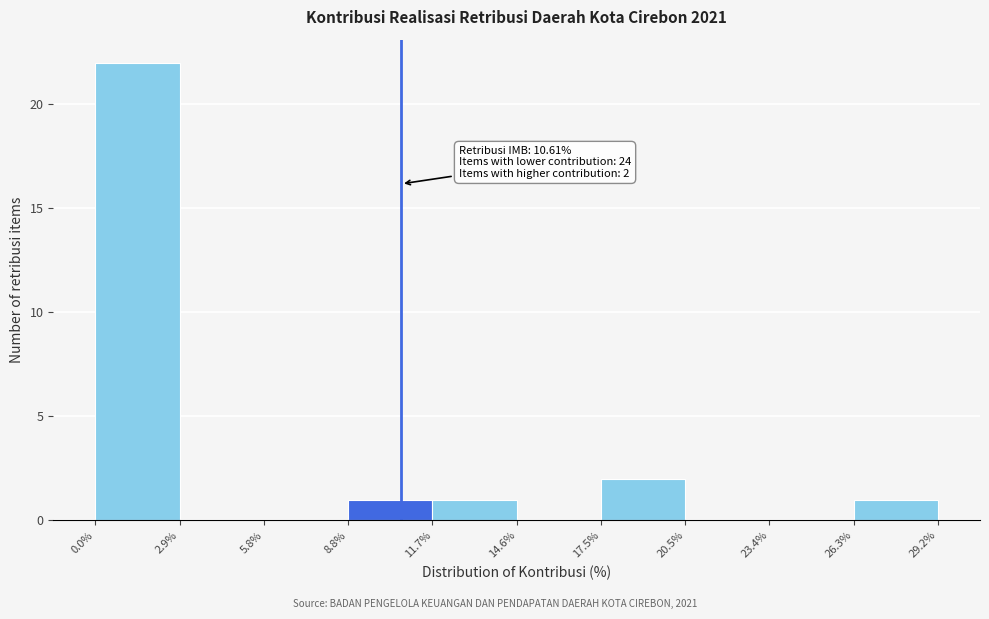

Which range on the x-axis has the tallest bar?

0.0% to 2.9%